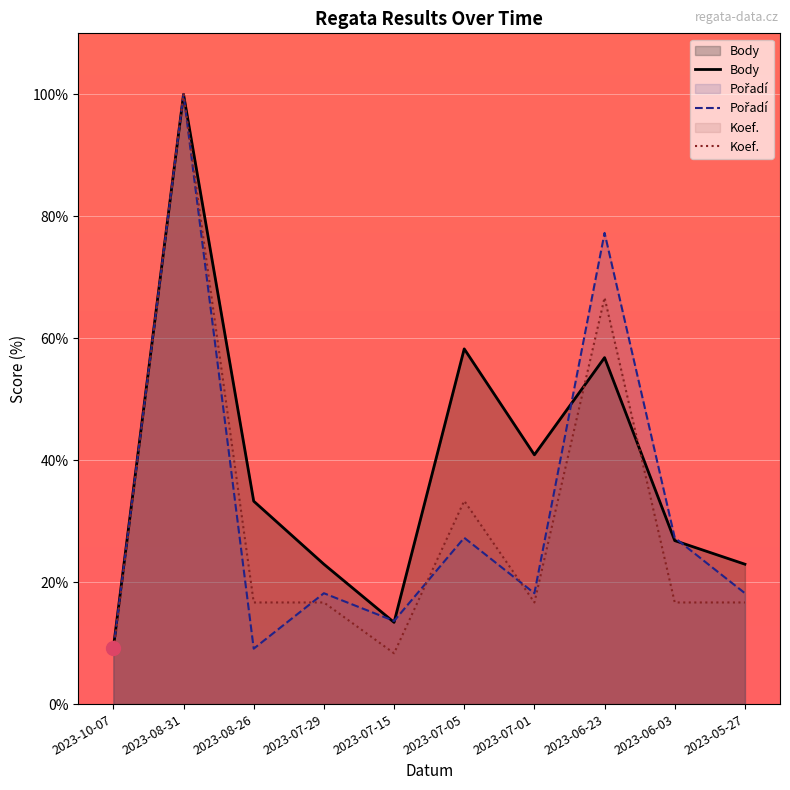

What is the label of the 8th point from the right?

2023-08-26